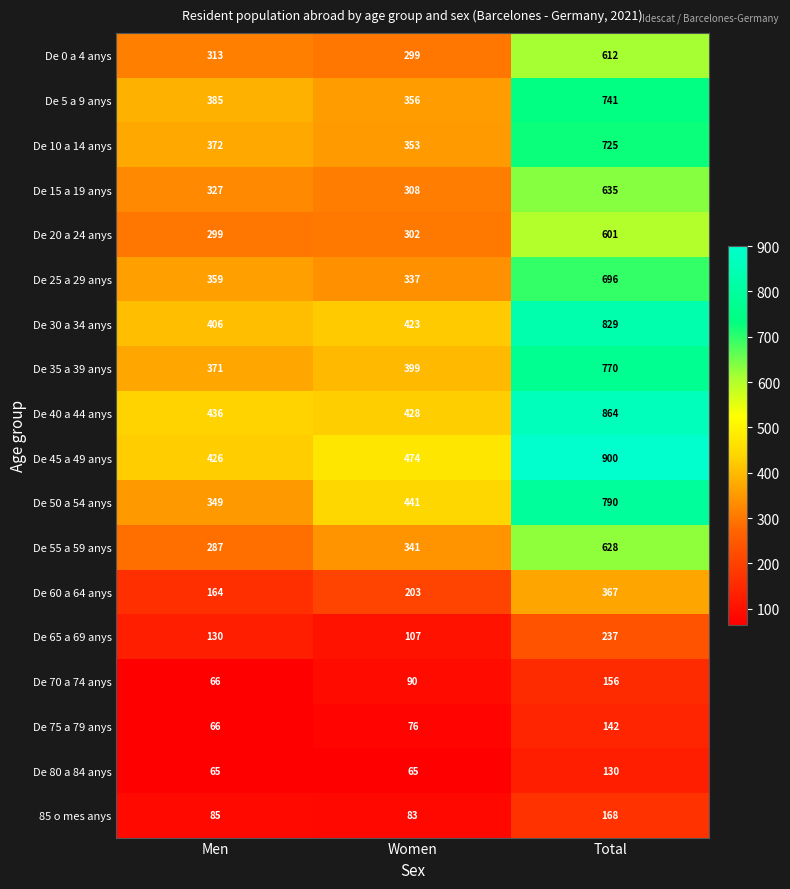

Rank the series by their maximum value, from highest to lowest.

De 45 a 49 anys, De 40 a 44 anys, De 30 a 34 anys, De 50 a 54 anys, De 35 a 39 anys, De 5 a 9 anys, De 10 a 14 anys, De 25 a 29 anys, De 15 a 19 anys, De 55 a 59 anys, De 0 a 4 anys, De 20 a 24 anys, De 60 a 64 anys, De 65 a 69 anys, 85 o mes anys, De 70 a 74 anys, De 75 a 79 anys, De 80 a 84 anys